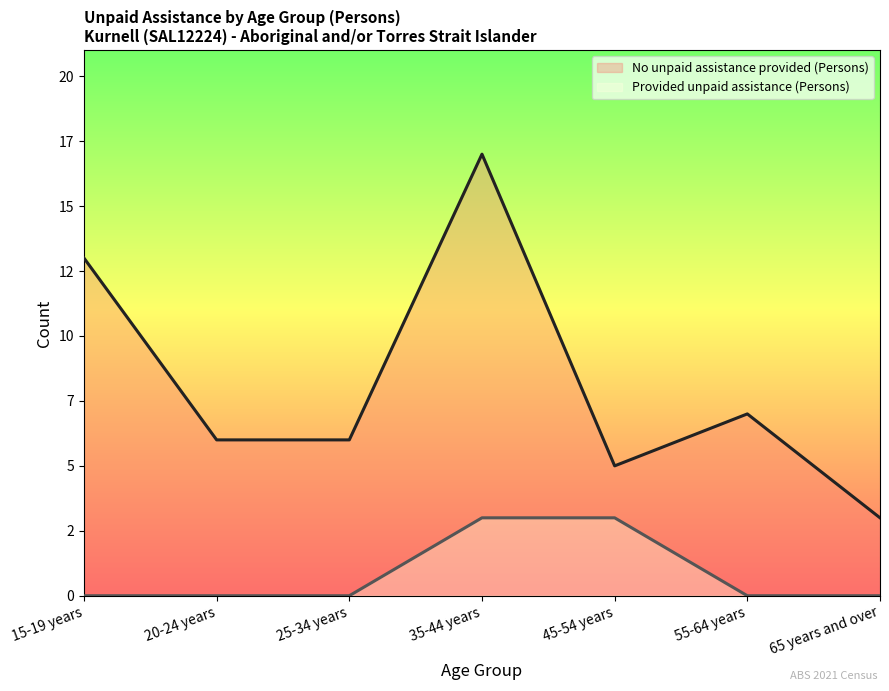

True or false: No unpaid assistance provided (Persons) and Provided unpaid assistance (Persons) intersect in this chart.

False